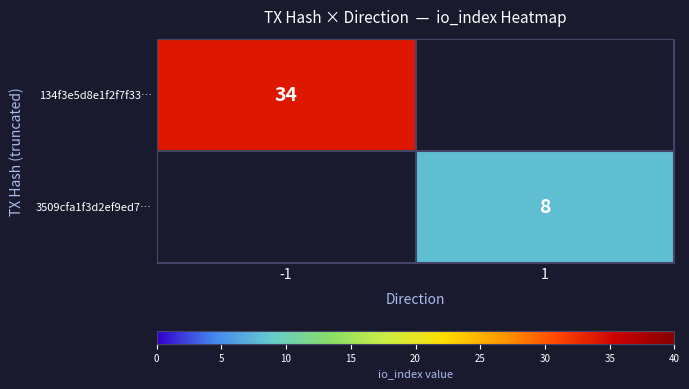

Is it true that 3509cfa1f3d2ef9ed7… equals 4 at 1?

False